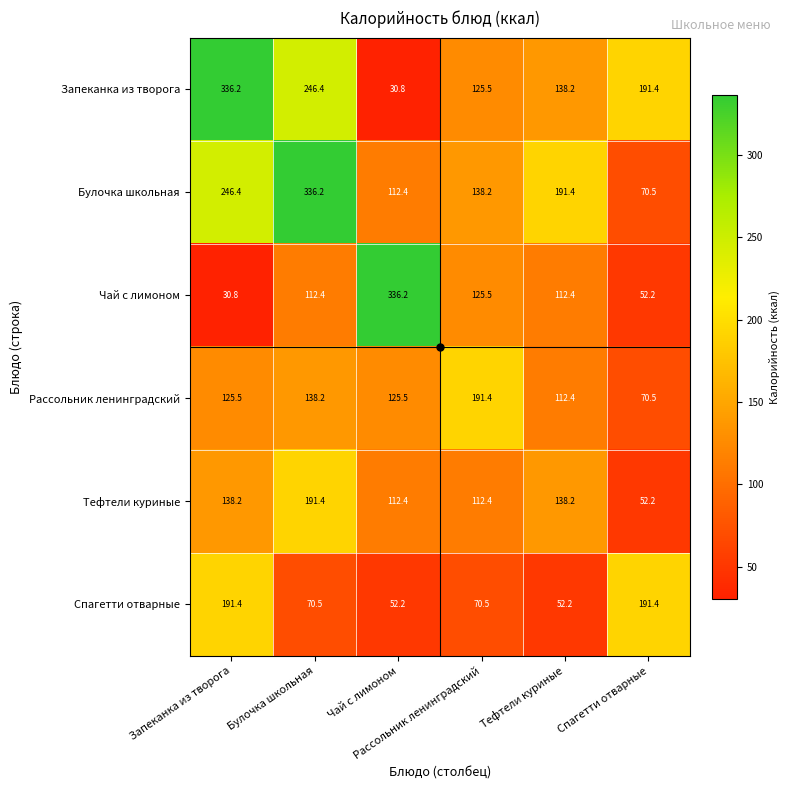

At how many categories does at least one series exceed 132?

6